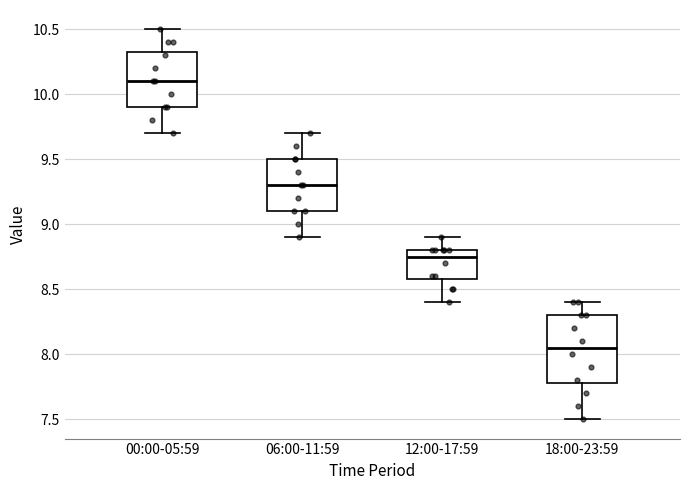

Which box's median line is the lowest?

18:00-23:59